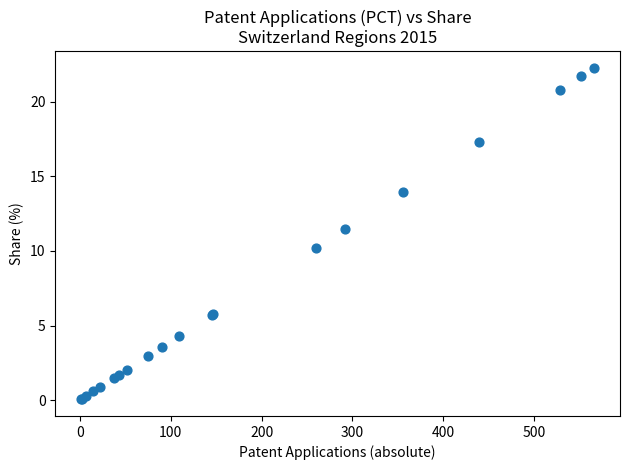

What Y value in the scatter plot is closest to 11?

11.5